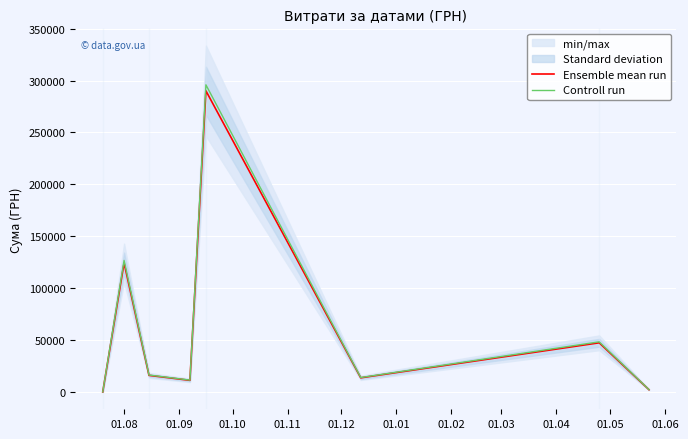

How many values in the Controll run series exceed 16464?

4